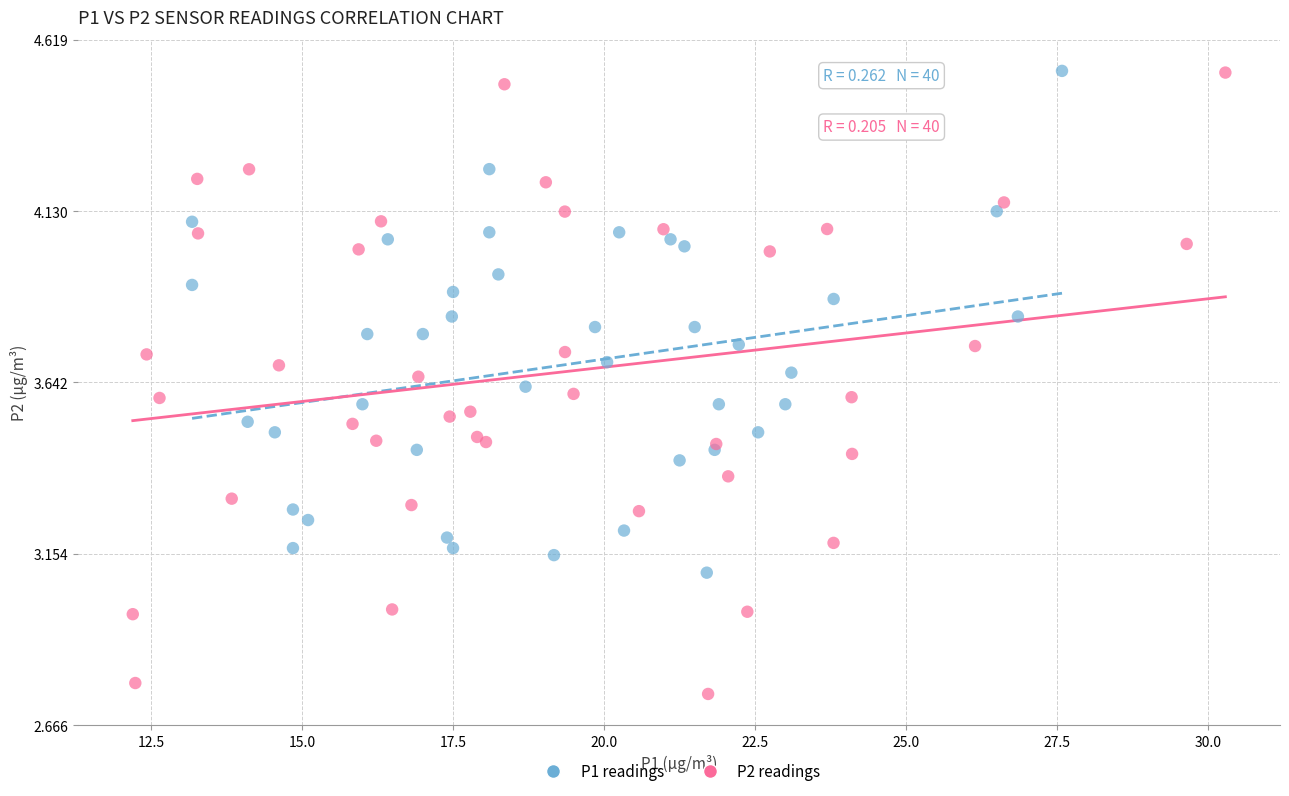

Which series reaches the minimum Y coordinate?

P2 readings